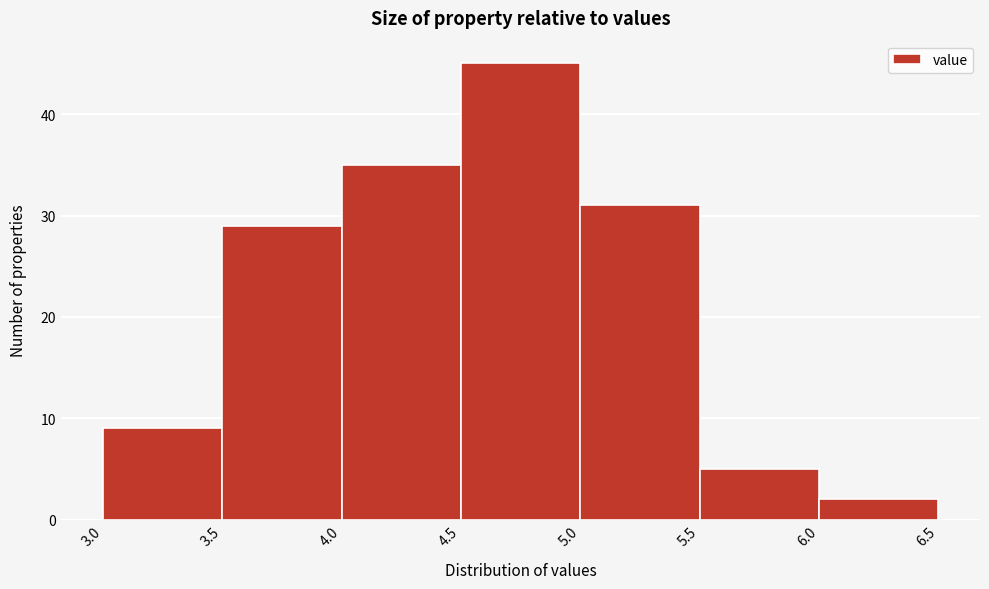

Reading left to right, transcribe this chart: for each bar, give the range it covers on the x-axis and its height. The values are not printed on the chart, so give them approximately, as read against the axis.

3.0 to 3.5: 9
3.5 to 4.0: 29
4.0 to 4.5: 35
4.5 to 5.0: 45
5.0 to 5.5: 31
5.5 to 6.0: 5
6.0 to 6.5: 2